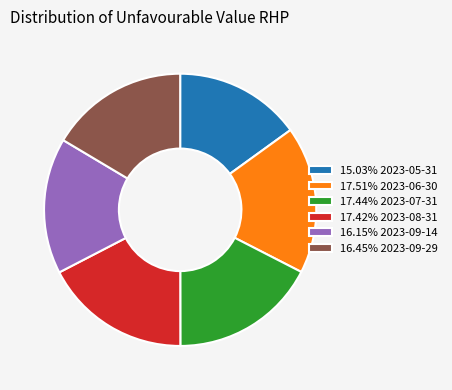

What is the ratio of the value at 15.03% 2023-05-31 to the value at 16.15% 2023-09-14?

0.9